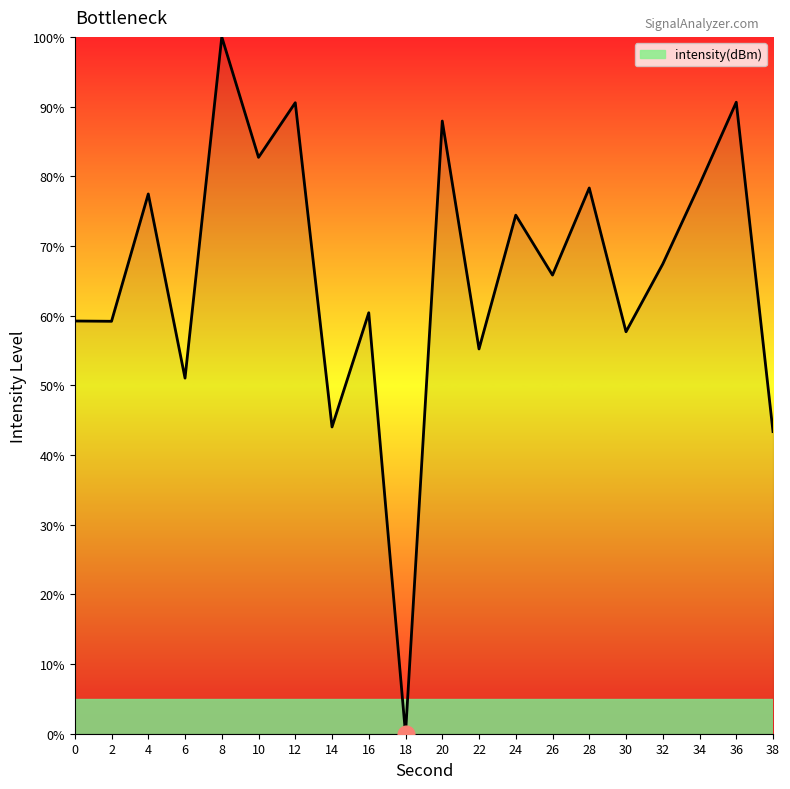

How many distinct data groups are displayed?

1